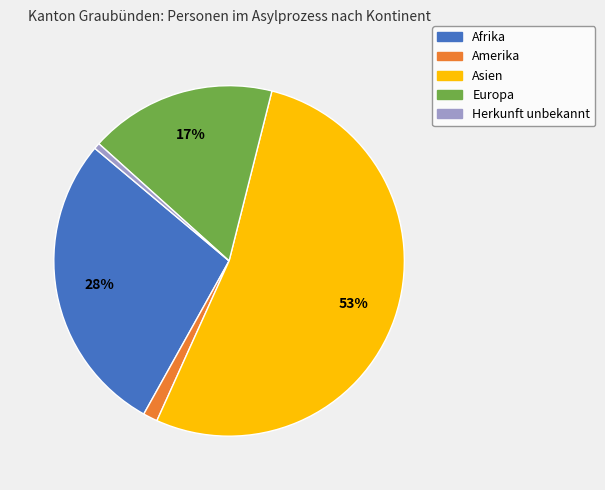

Is the sum of Herkunft unbekannt and Asien greater than half?

Yes